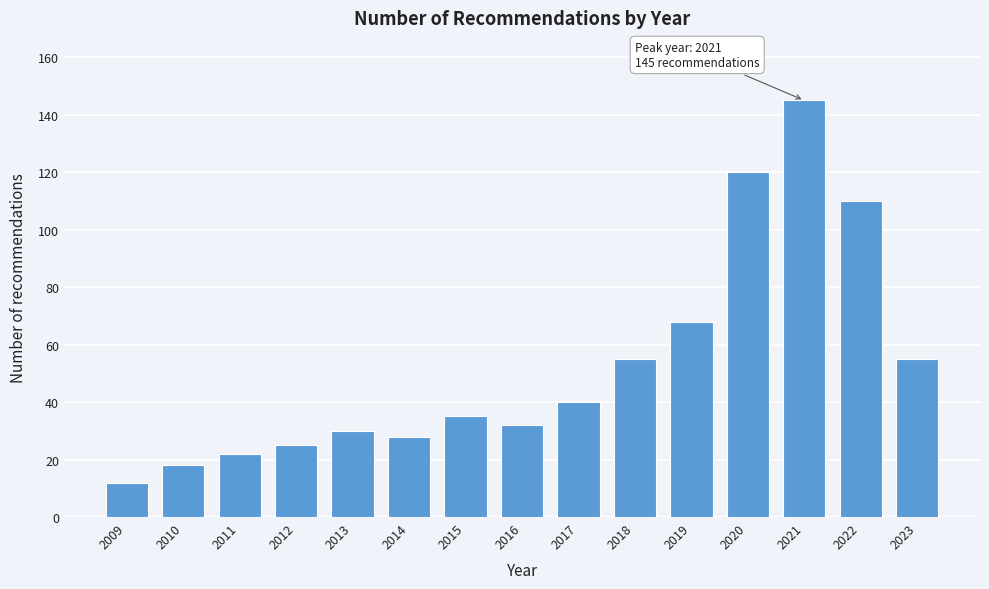

Reading left to right, extract all data points from this chart.

2009=12	2010=18	2011=22	2012=25	2013=30	2014=28	2015=35	2016=32	2017=40	2018=55	2019=68	2020=120	2021=145	2022=110	2023=55